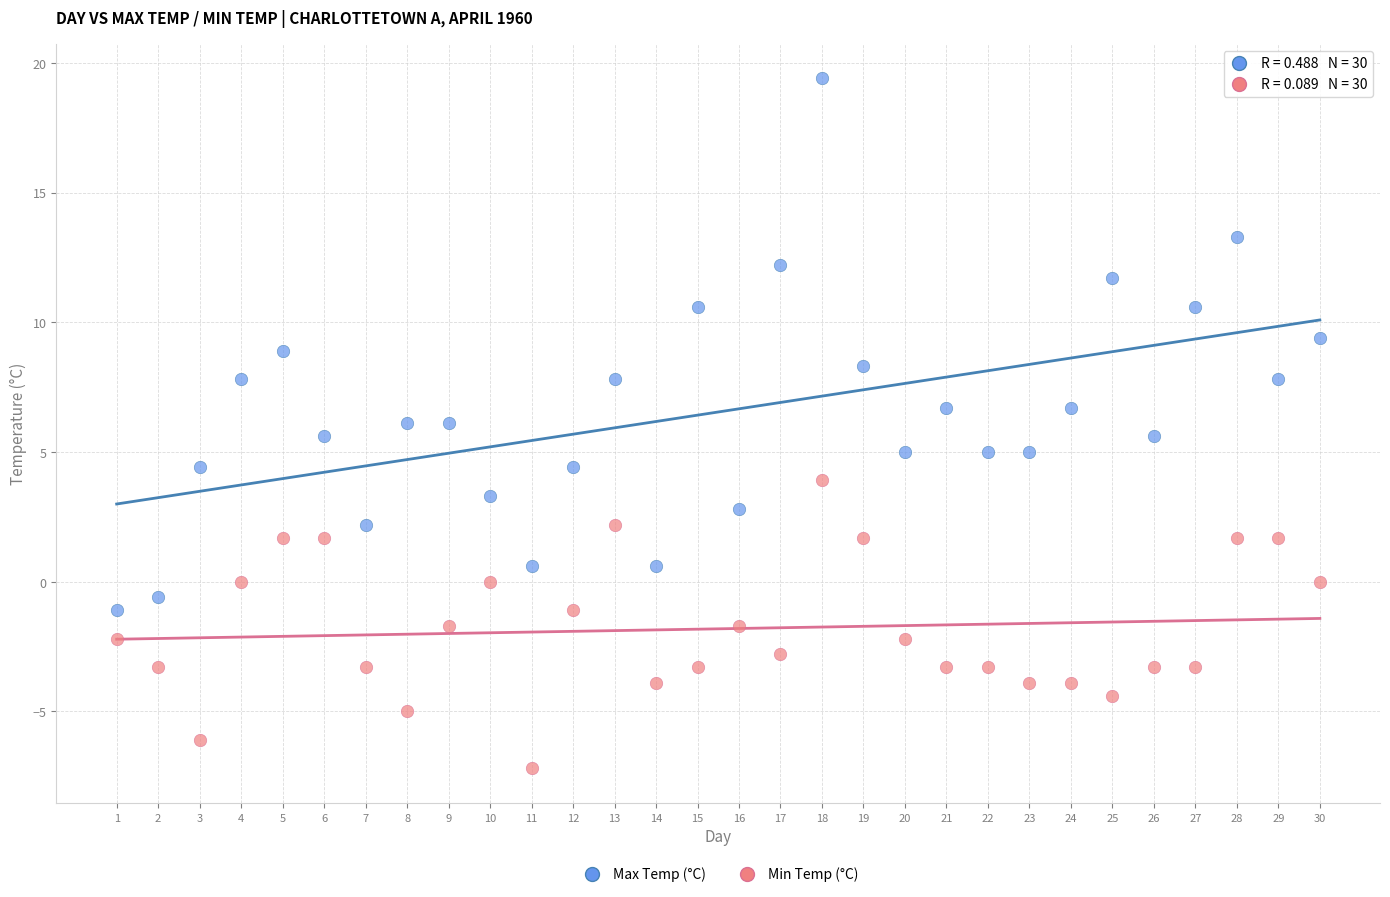

What are all the series names shown in the legend?

Max Temp (°C), Min Temp (°C)